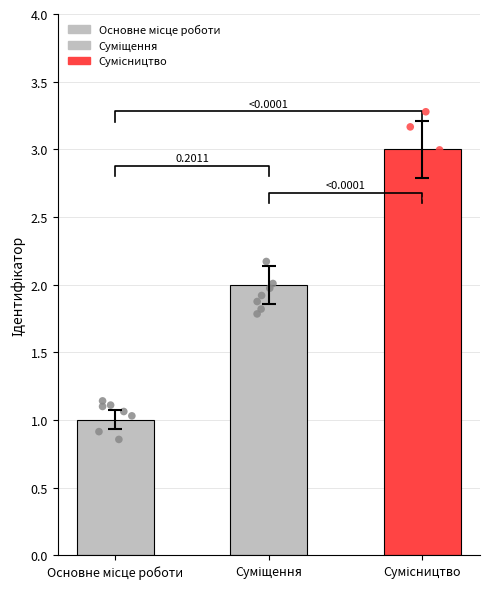

What is the change in value from Основне місце роботи to Сумісництво?

+2